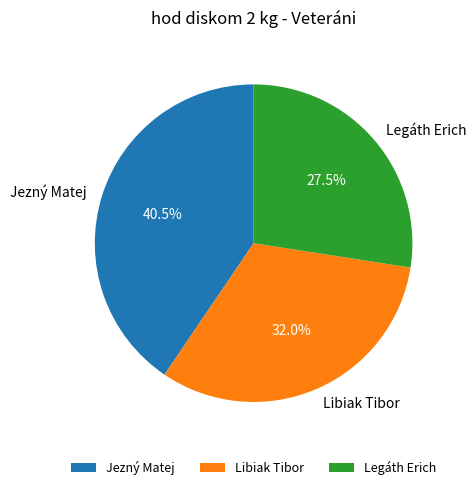

To the nearest percent, what is the average slice percentage?

33%